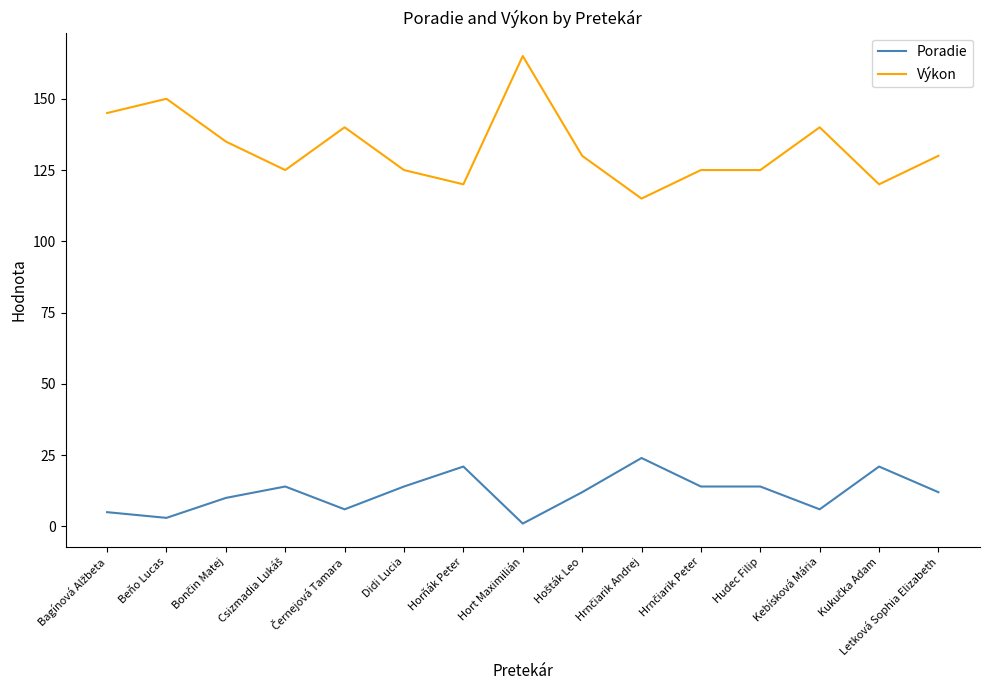

True or false: Poradie and Výkon cross at least once.

False